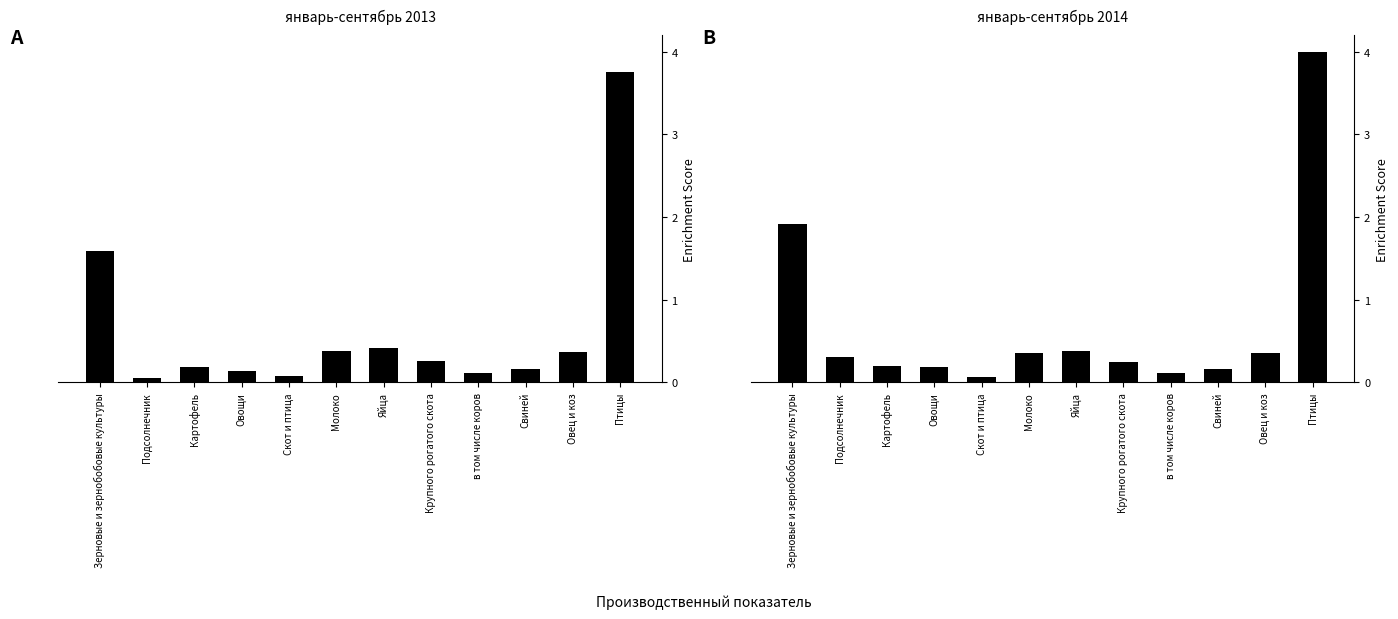

What are all the series names shown in the legend?

январь-сентябрь 2013, январь-сентябрь 2014